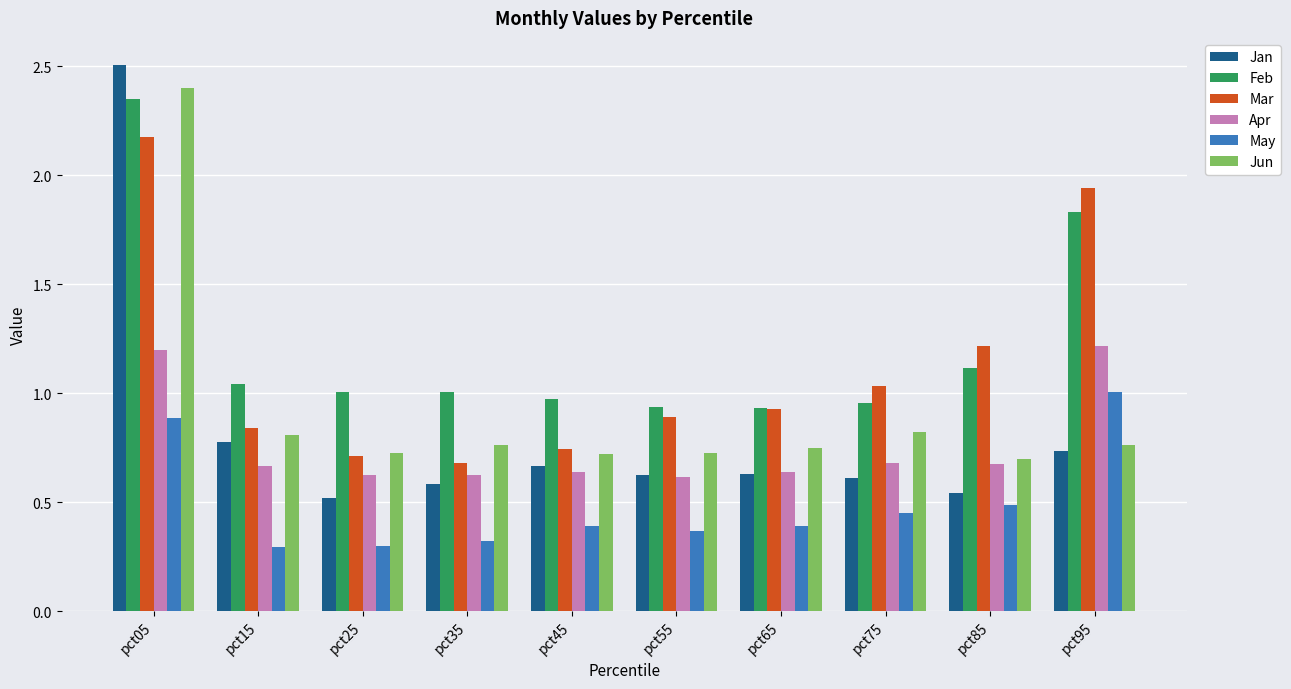

Which category has the highest value in the Feb series?

pct05